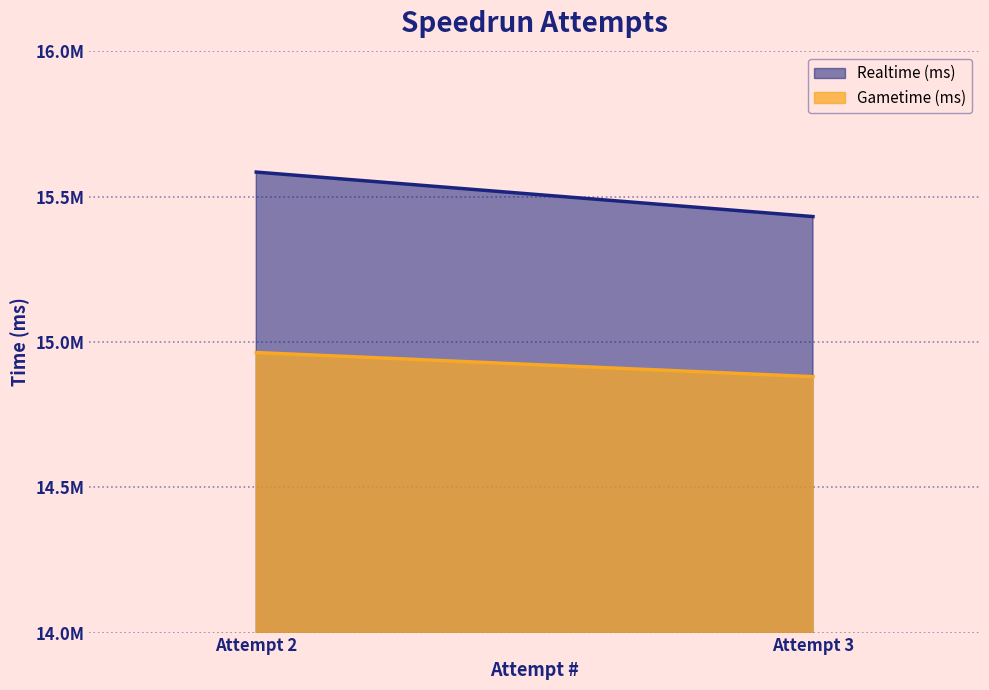

What is the minimum value for Realtime (ms)?

15431713